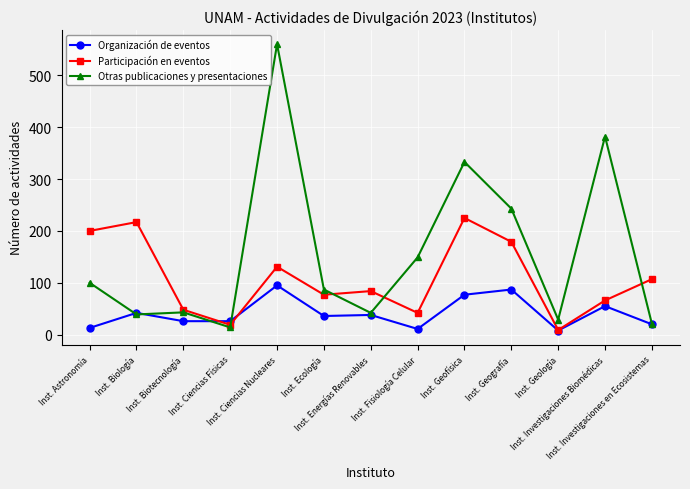

What is the total value across all series at Inst. Biotecnología?

117